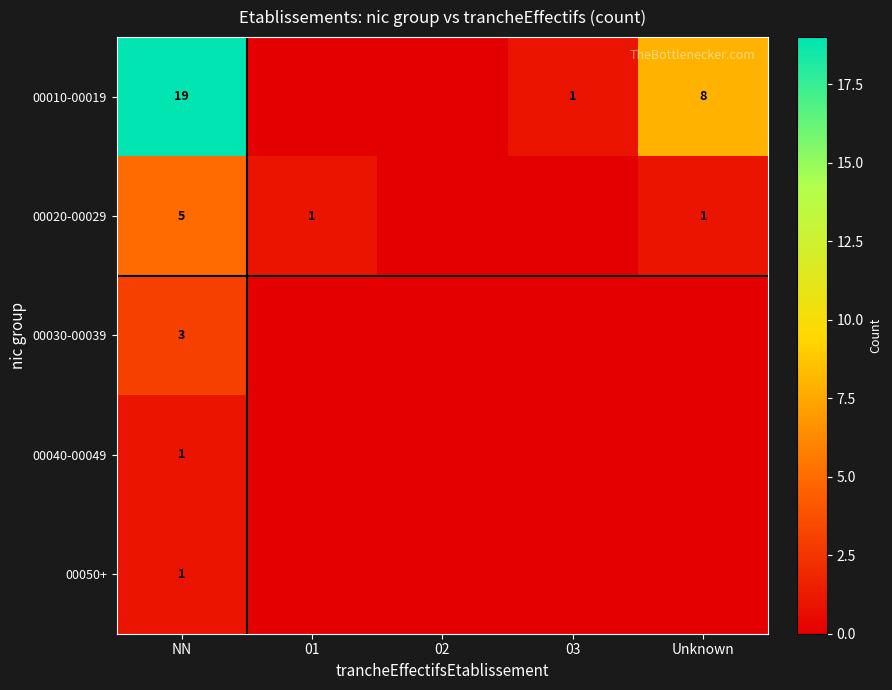

The 00010-00019 series shows 14 at Unknown. True or false?

False